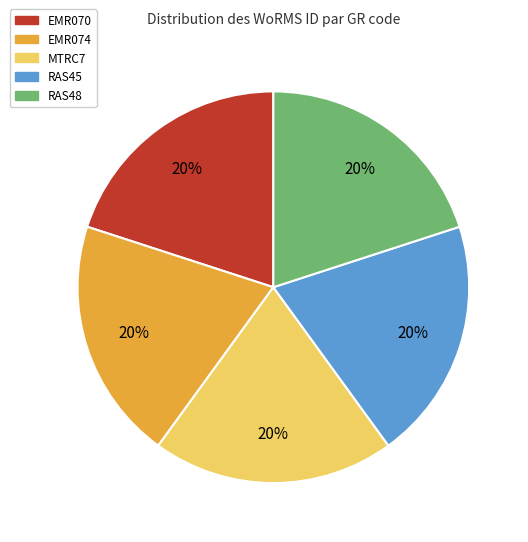

To the nearest percent, what is the combined percentage of RAS48 and RAS45?

40%